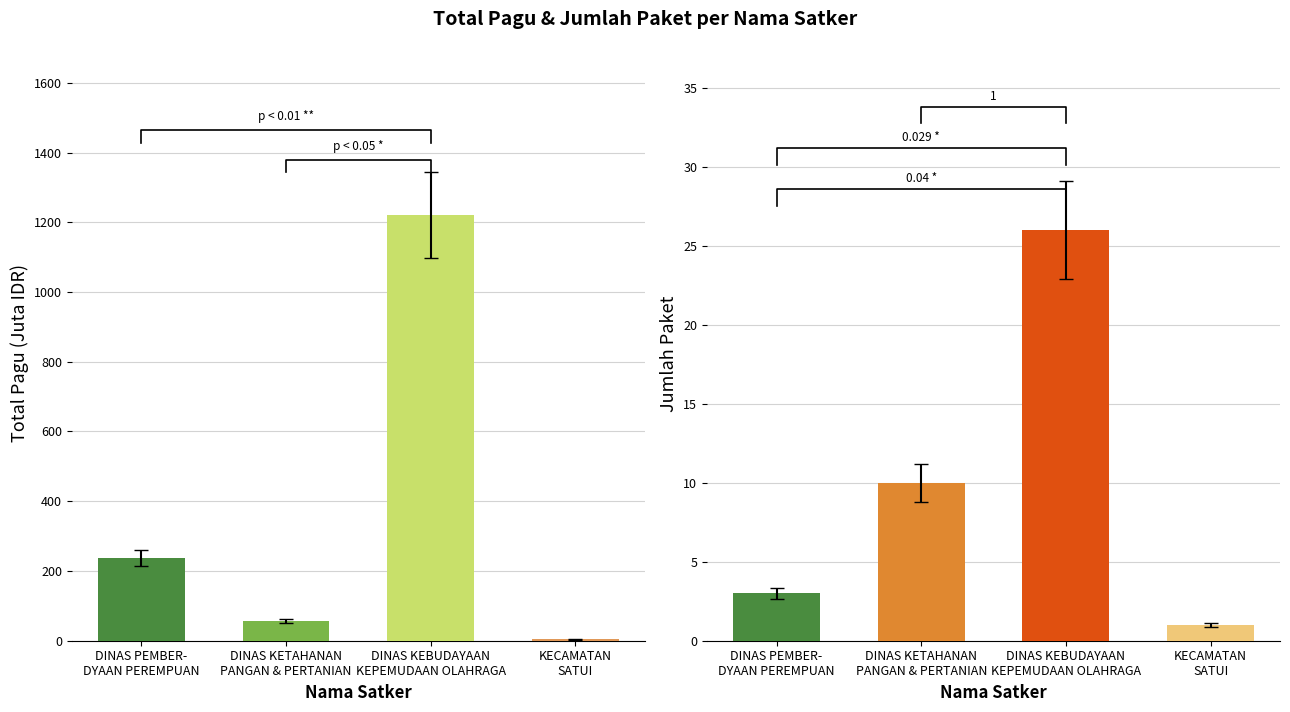

Count the number of data series in this chart.

2